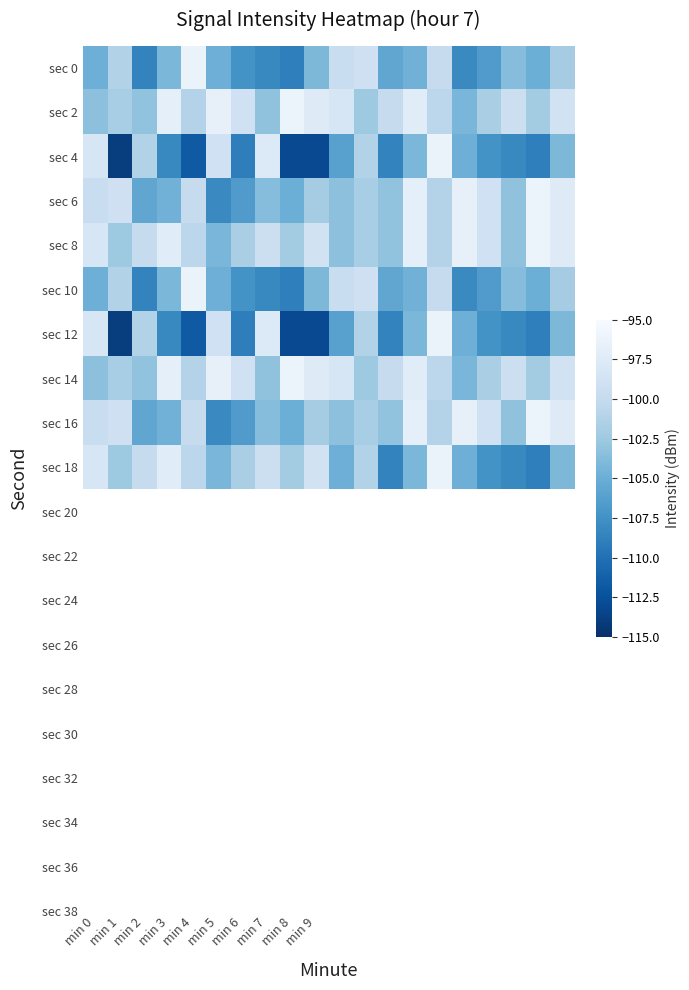

Which series has the widest spread of values?

sec 4